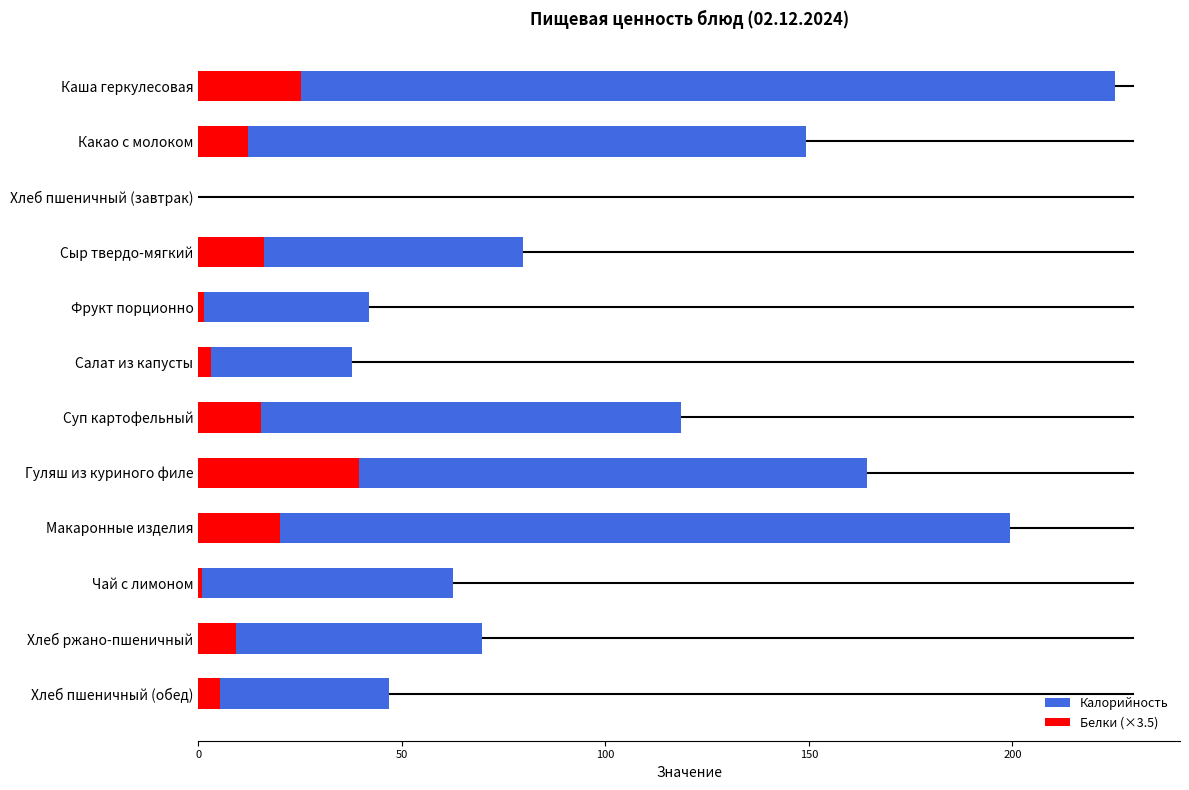

The Белки (×3.5) series shows 0.0 at Хлеб пшеничный (завтрак). True or false?

True